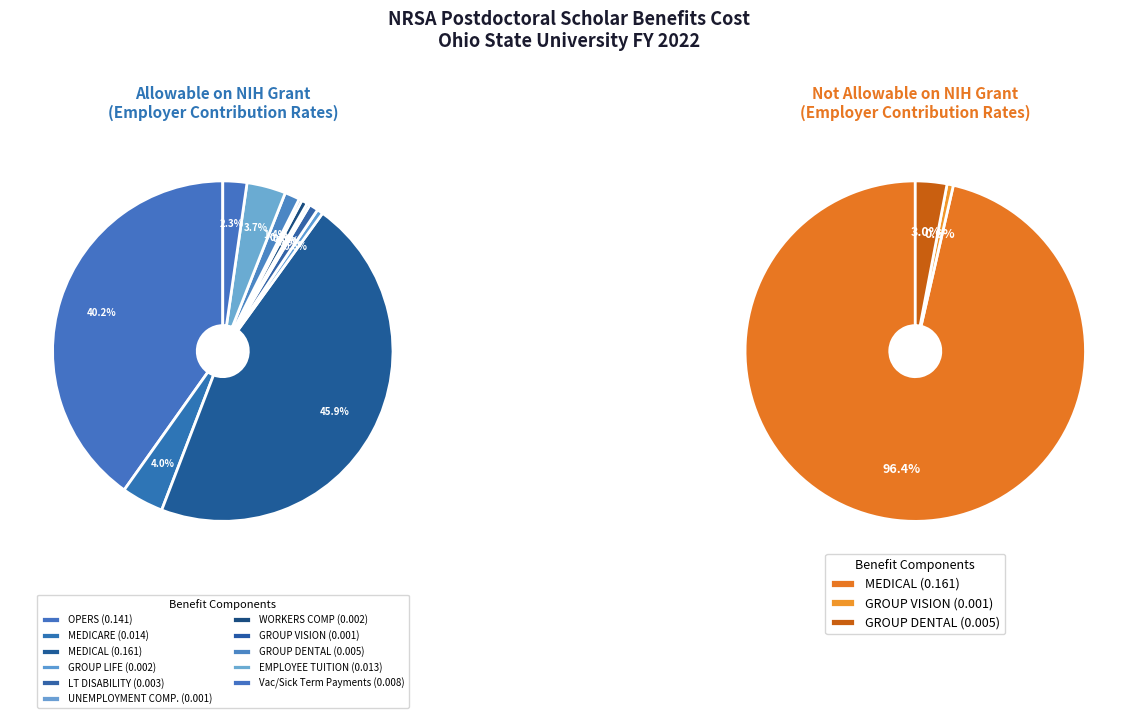

Rank the series by their maximum value, from highest to lowest.

Allowable on NIH grant, Not allowable on NIH grant